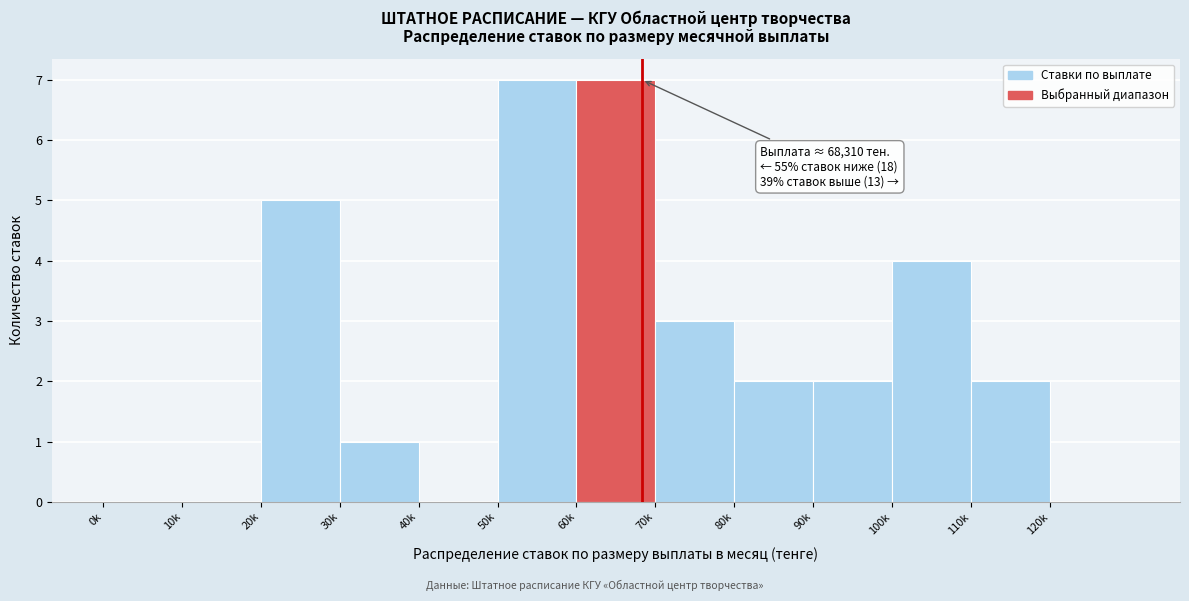

Reading left to right, list all the values displayed in this chart.

0k=0	10k=0	20k=5	30k=1	40k=0	50k=7	60k=7	70k=3	80k=2	90k=2	100k=4	110k=2	120k=0